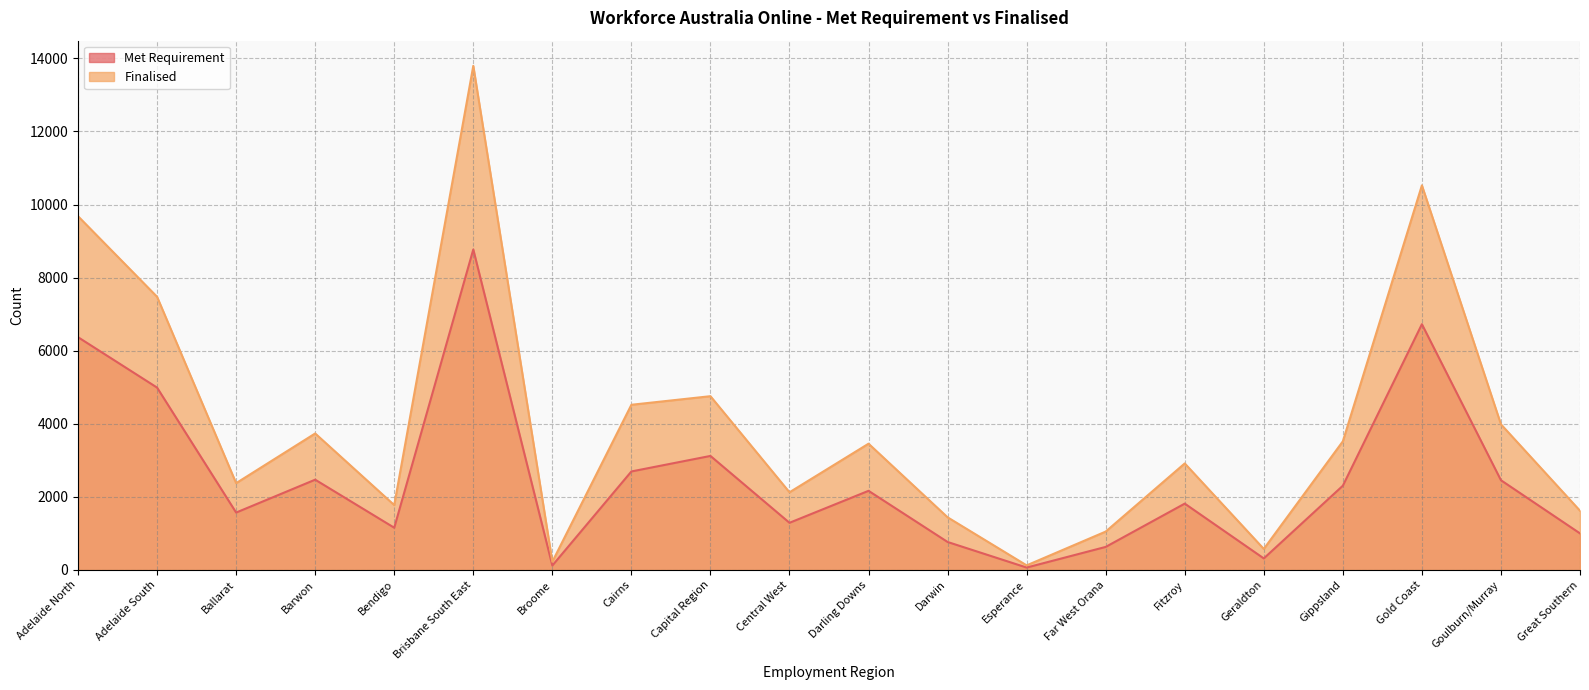

Which has a higher value, Broome or Great Southern?

Great Southern